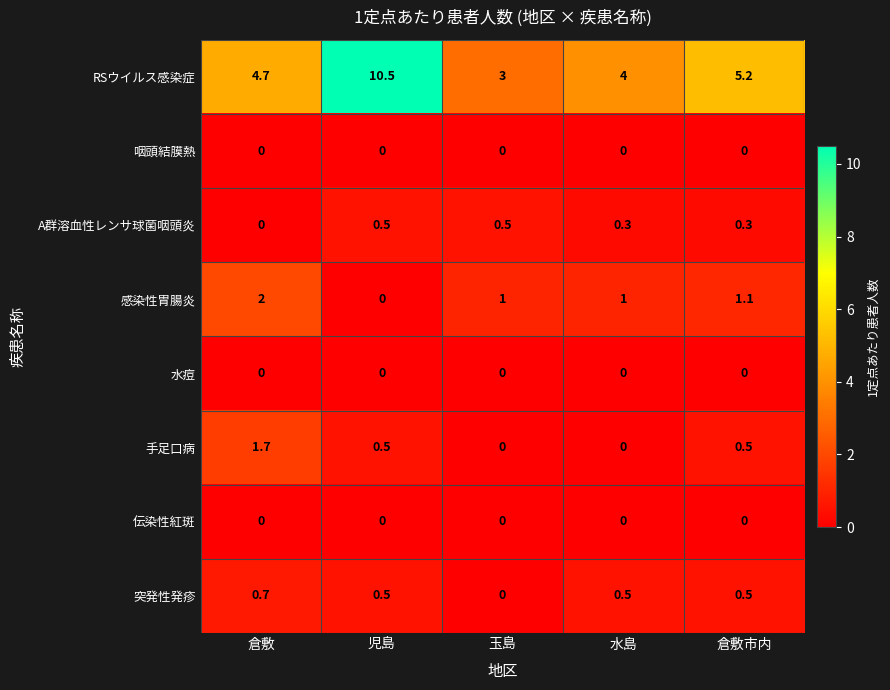

How many categories are shown in the chart?

5